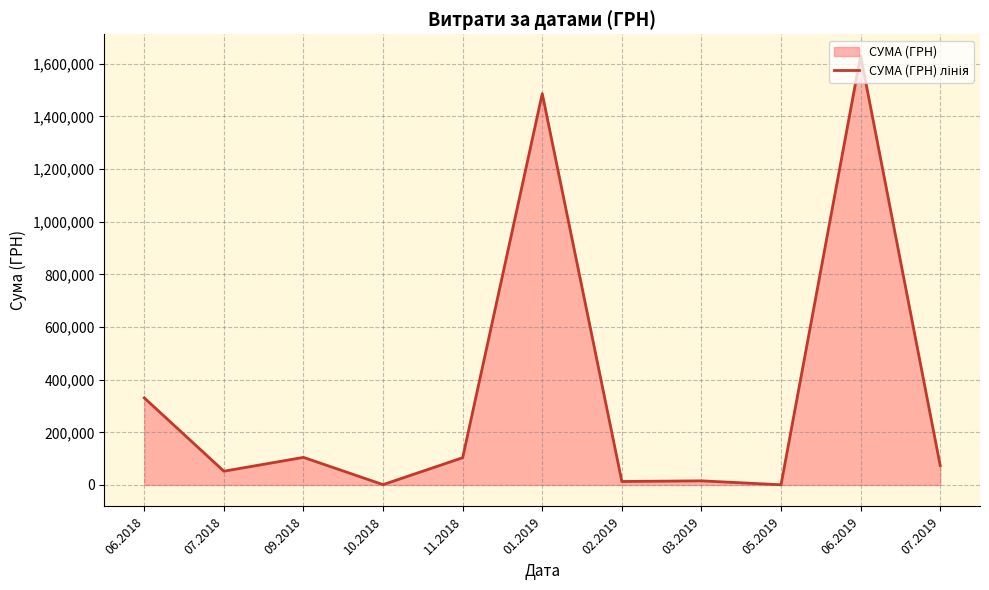

What is the label of the 7th point from the right?

11.2018